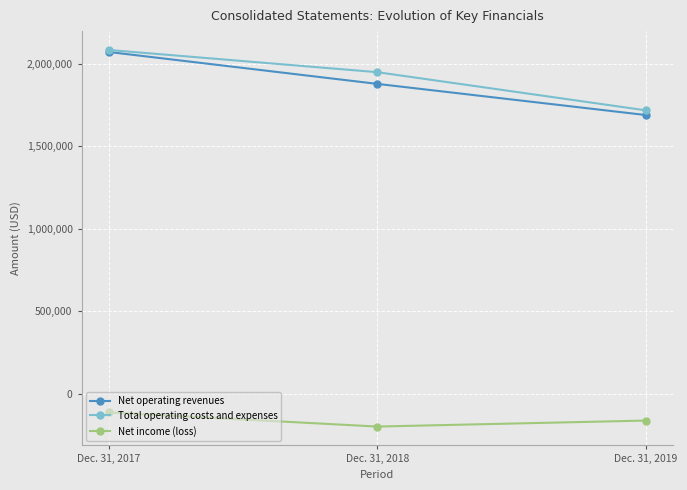

The value of Net operating revenues at Dec. 31, 2017 is 2072170. True or false?

True